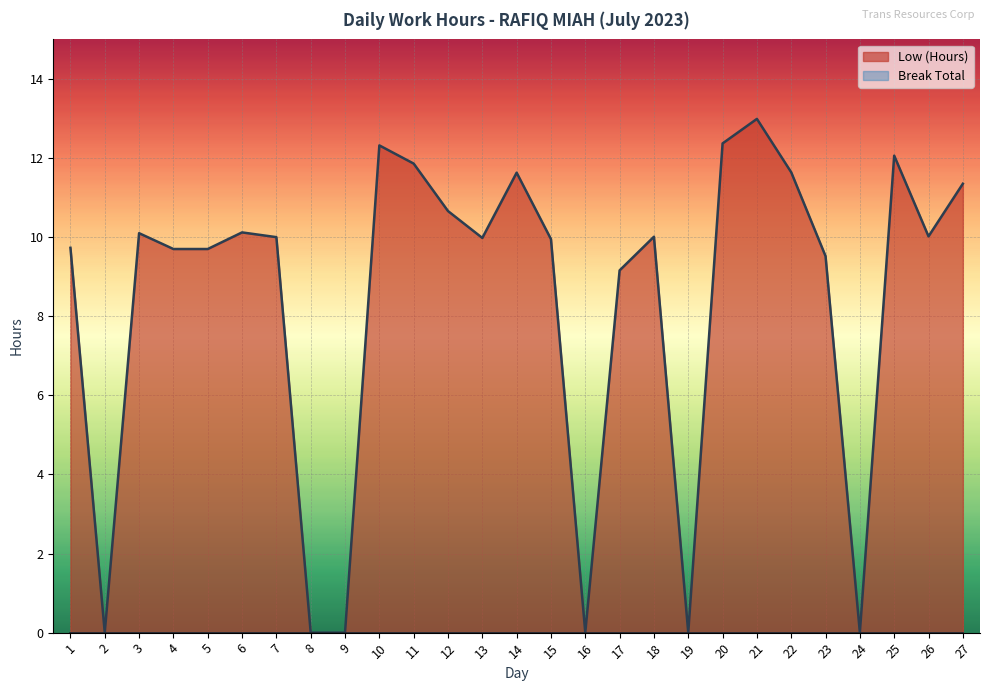

True or false: the data shows 11.6 at 22.

True